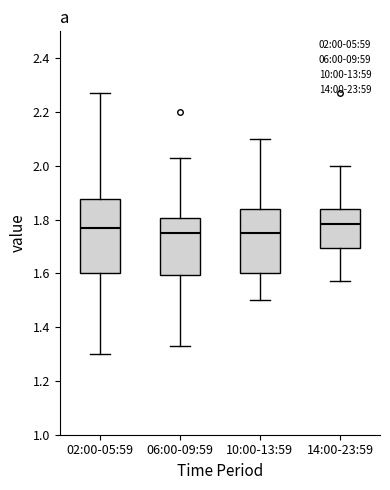

Comparing the boxes themselves (not the whiskers), which one is the tallest?

02:00-05:59